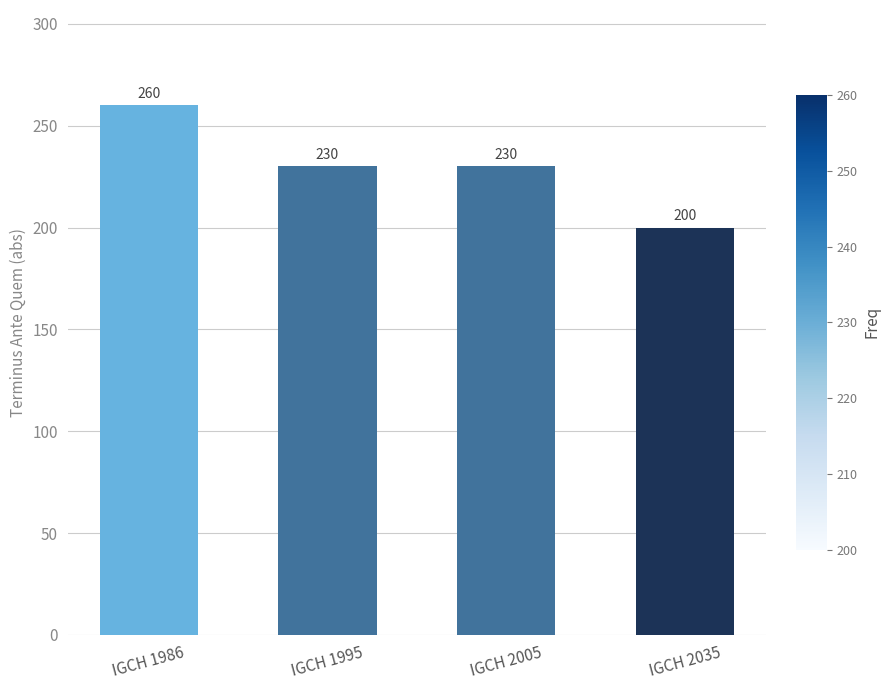

What is the approximate value at IGCH 2035?

200